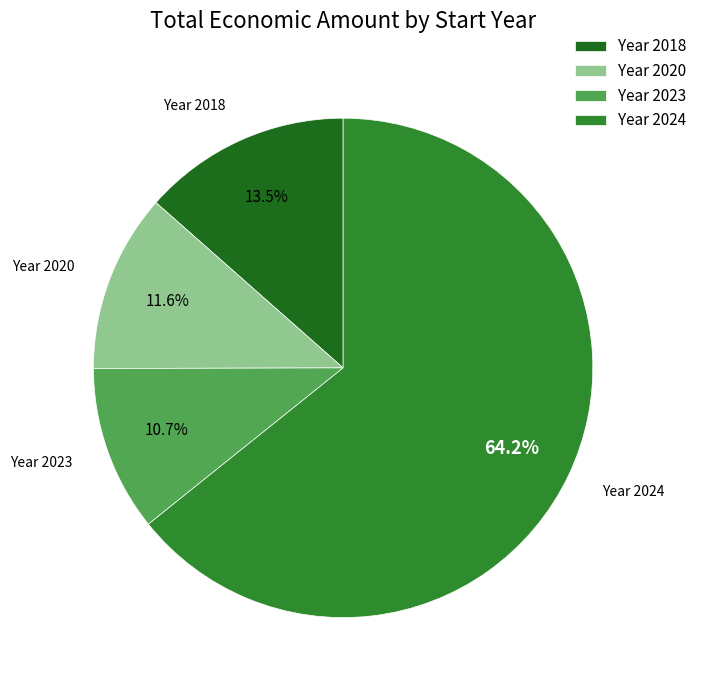

Does any single category account for the majority?

Yes